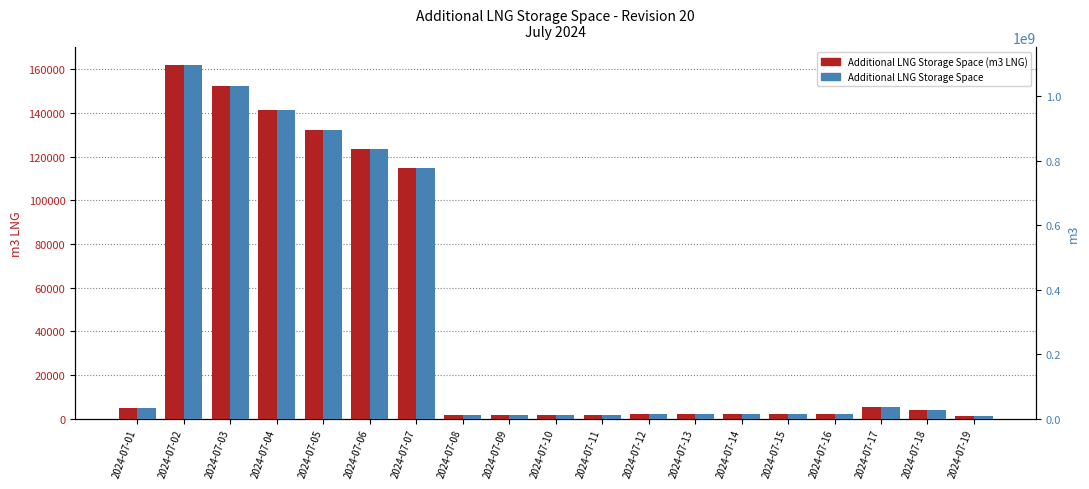

At how many categories does at least one series exceed 675126528?

6